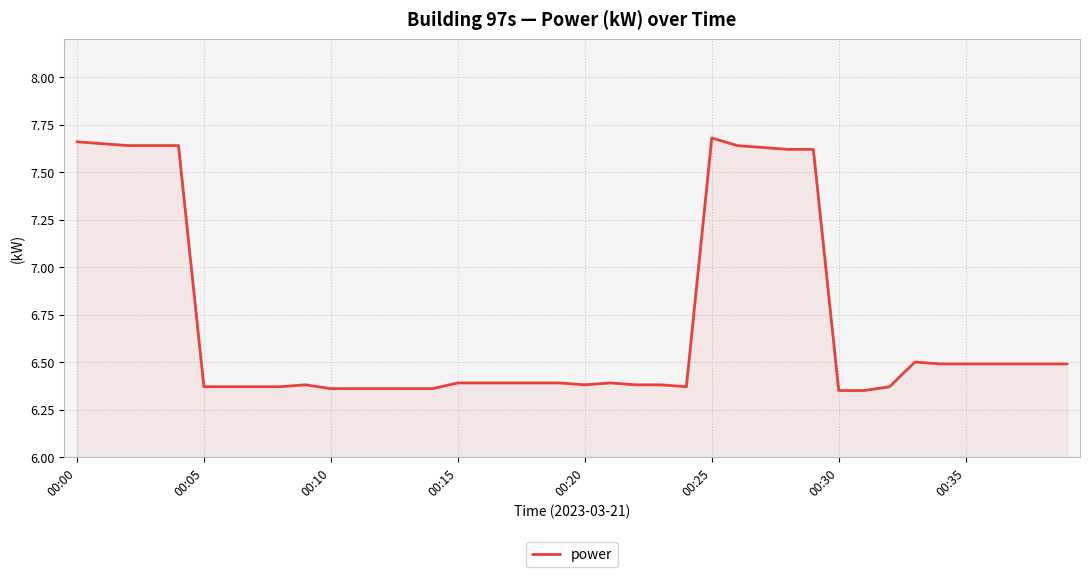

What is the difference between the maximum and minimum values?

1.3